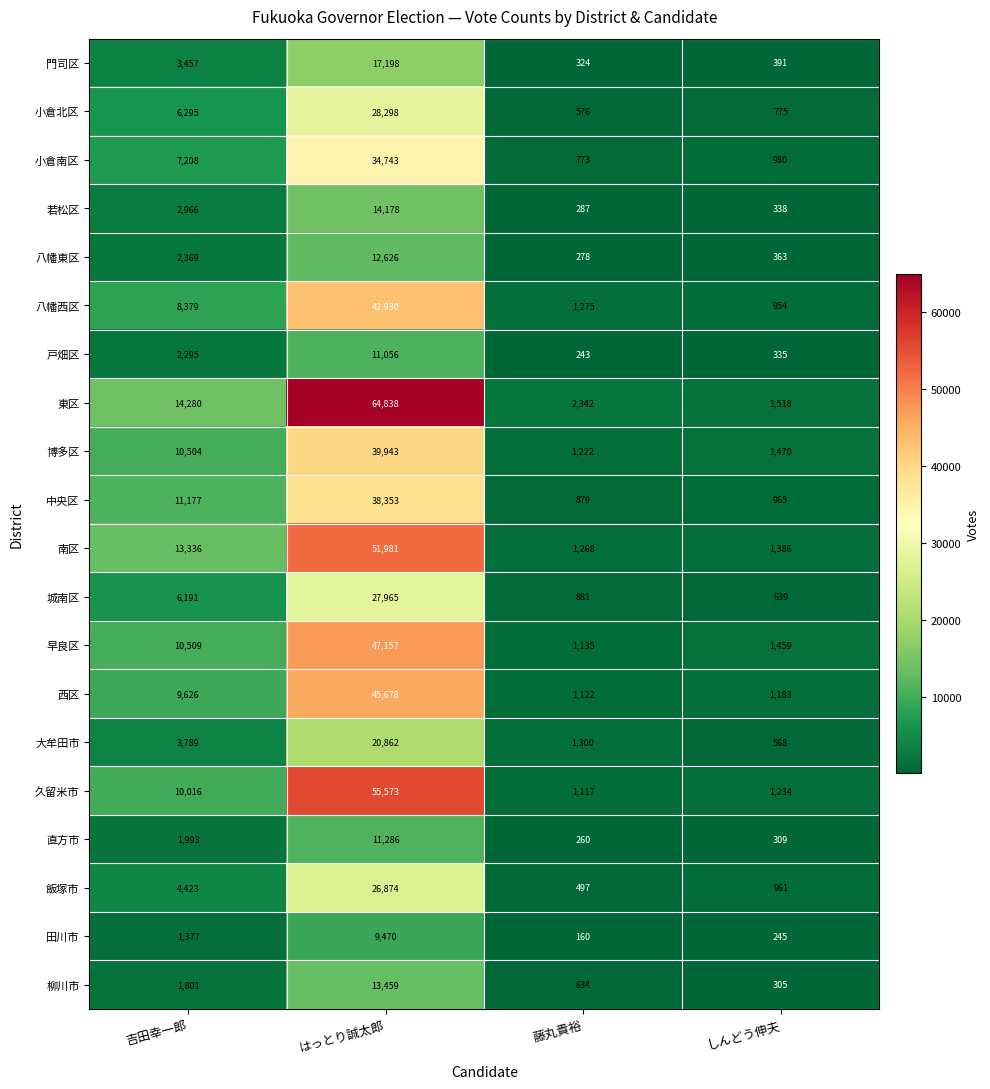

True or false: 田川市 has a value of 9470 at はっとり誠太郎.

True